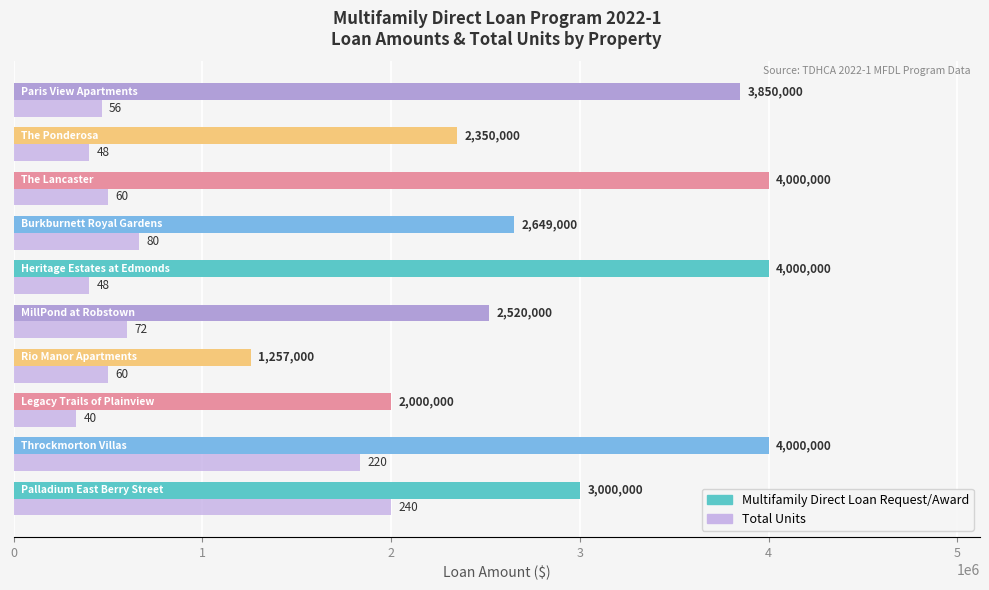

Which series has the largest total across all categories?

Multifamily Direct Loan Request/Award